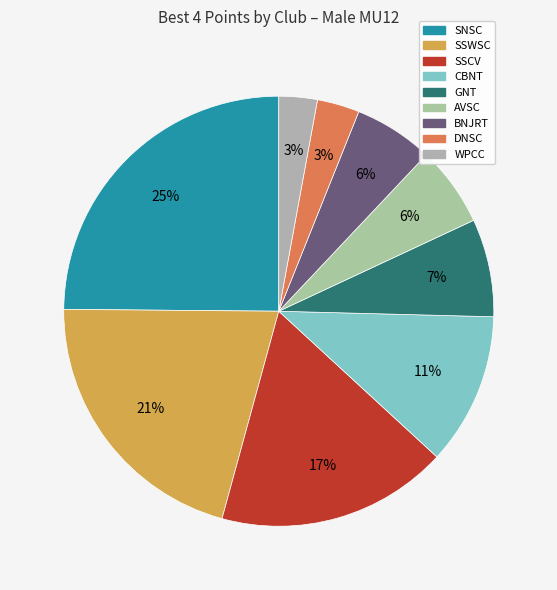

What is the change in value from CBNT to GNT?

-82